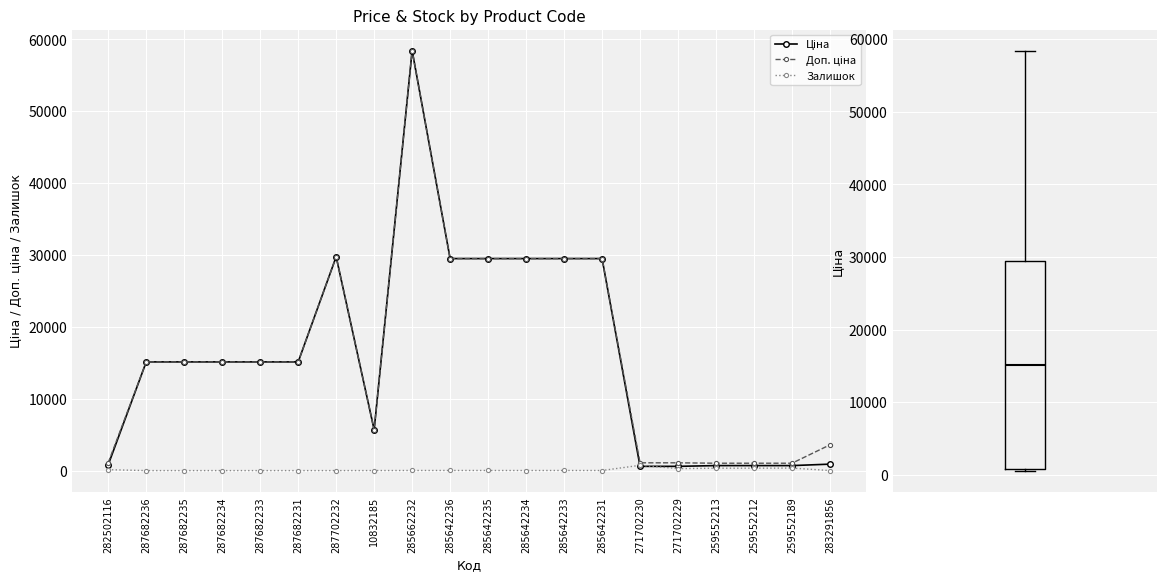

What are all the series names shown in the legend?

Ціна, Доп. ціна, Залишок